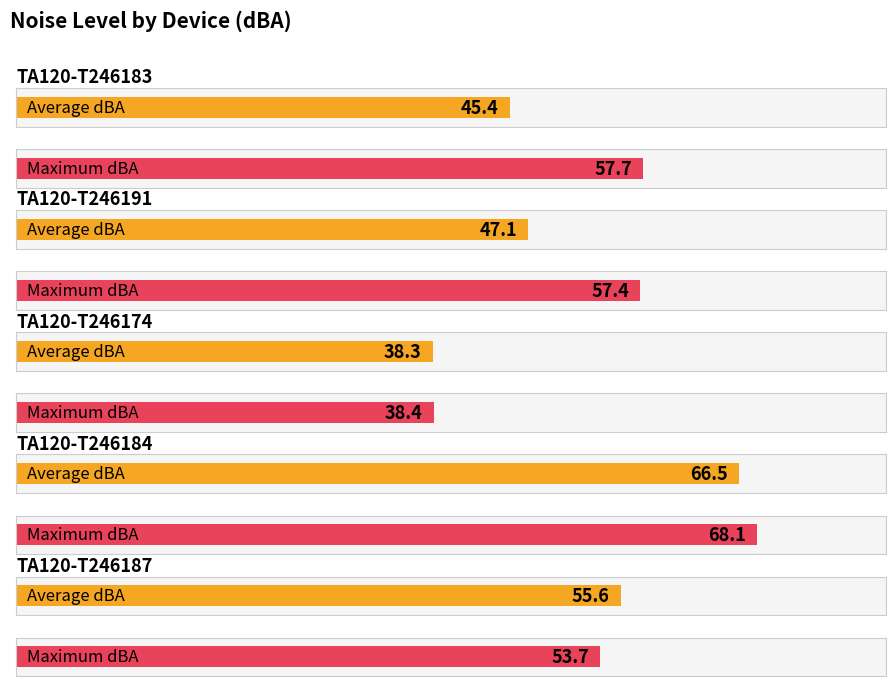

The value of Average dBA at TA120-T246187 is 15.3. True or false?

False